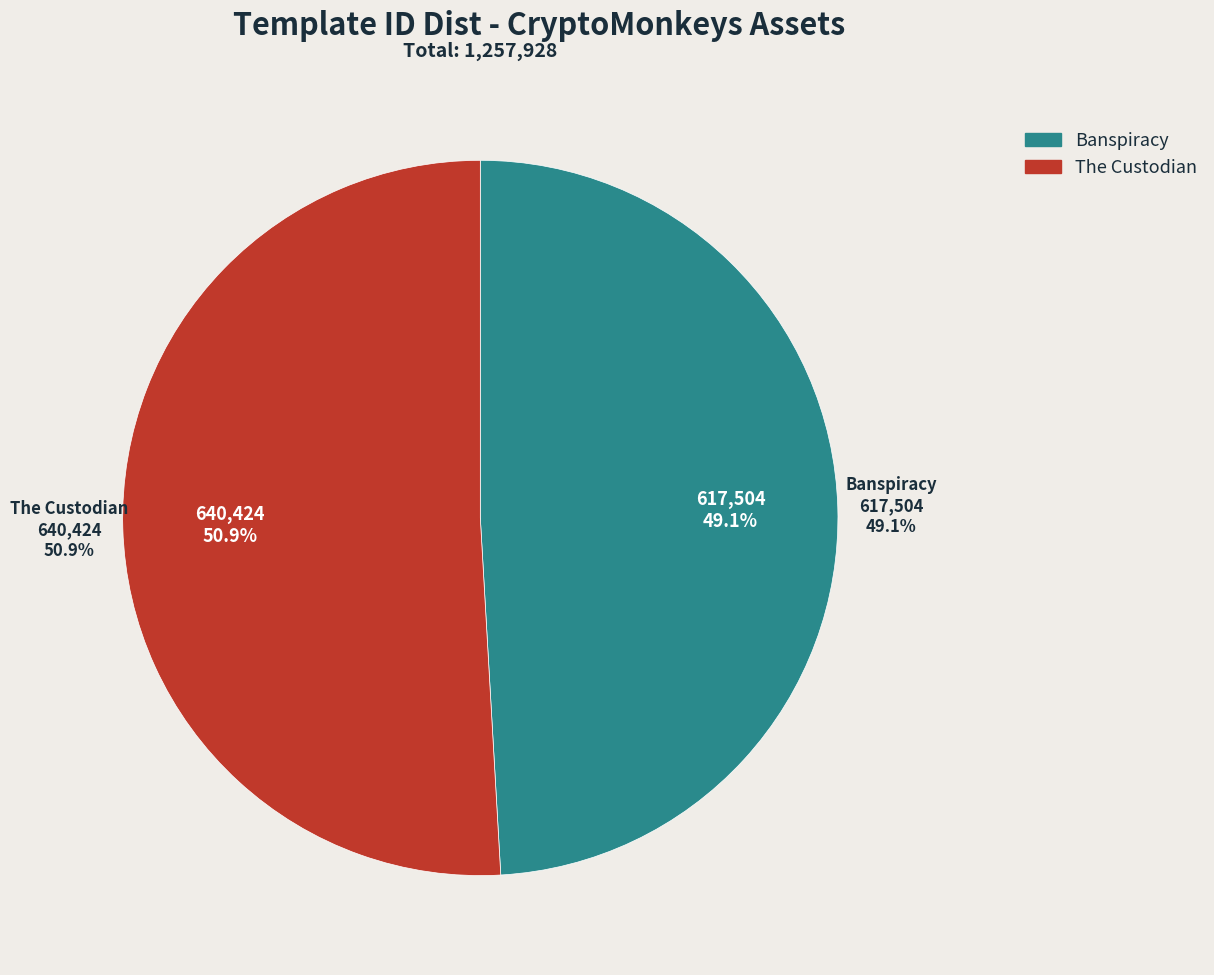

How many segments does this pie chart have?

2